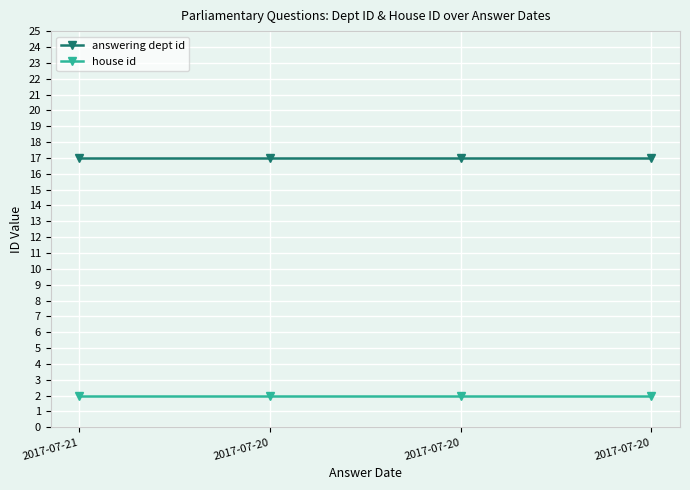

At which label does house id reach its peak?

2017-07-21